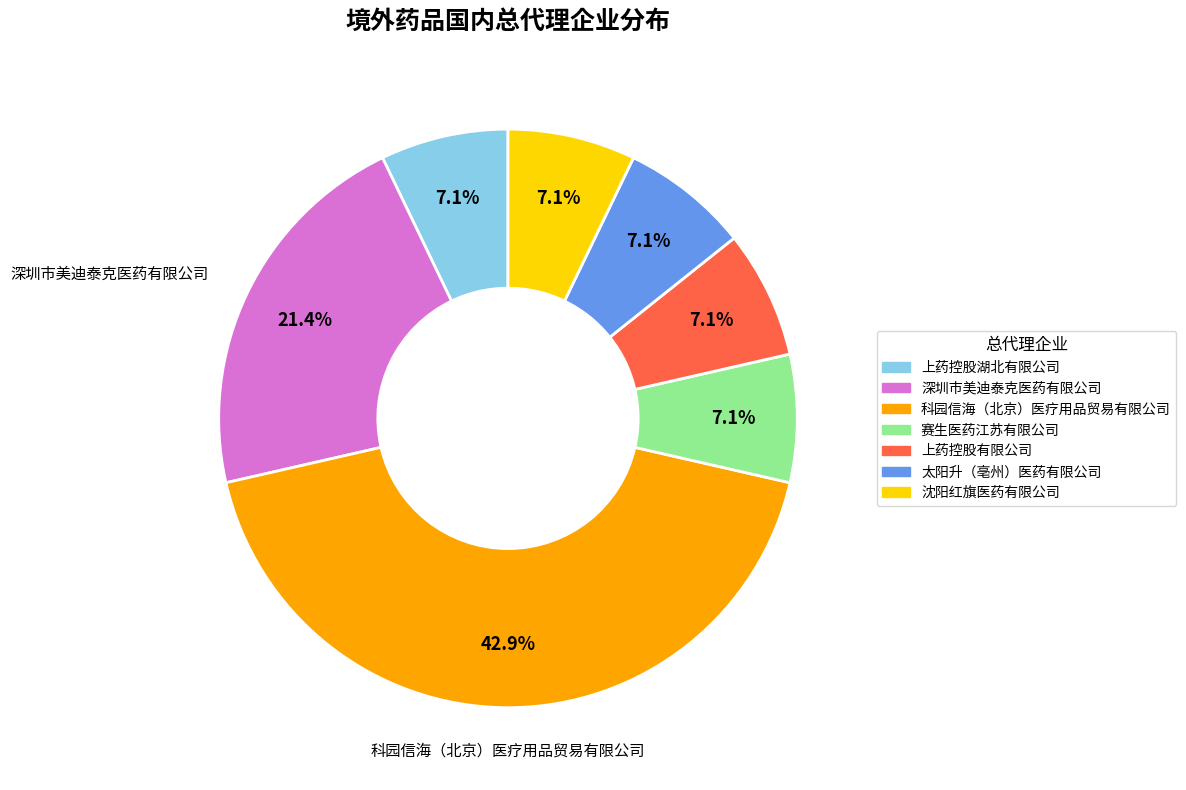

To the nearest percent, what portion does 沈阳红旗医药有限公司 represent?

7%